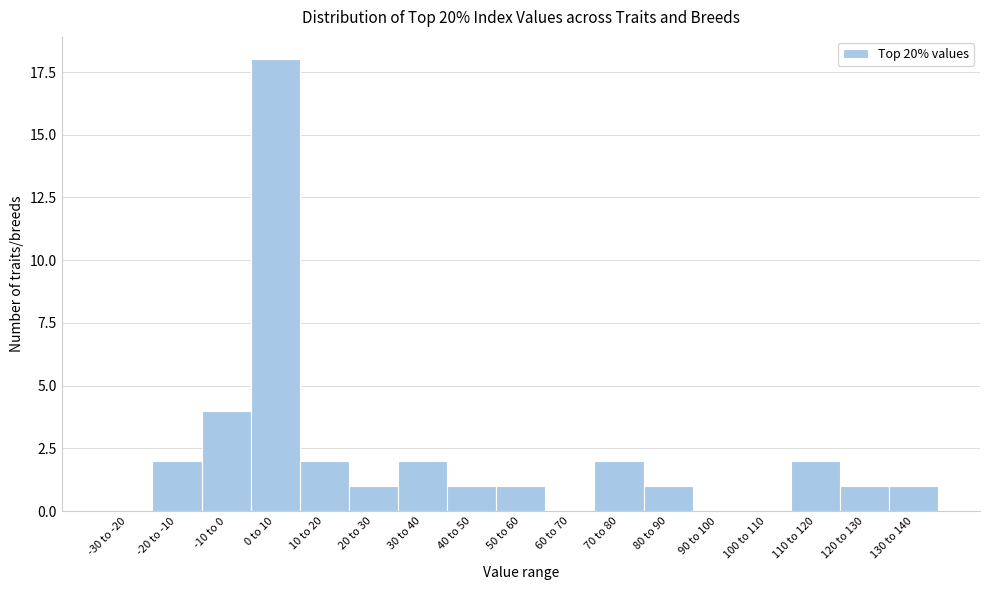

Reading right to left, transcribe all the data shown in this chart.

130 to 140=1	120 to 130=1	110 to 120=2	100 to 110=0	90 to 100=0	80 to 90=1	70 to 80=2	60 to 70=0	50 to 60=1	40 to 50=1	30 to 40=2	20 to 30=1	10 to 20=2	0 to 10=18	-10 to 0=4	-20 to -10=2	-30 to -20=0